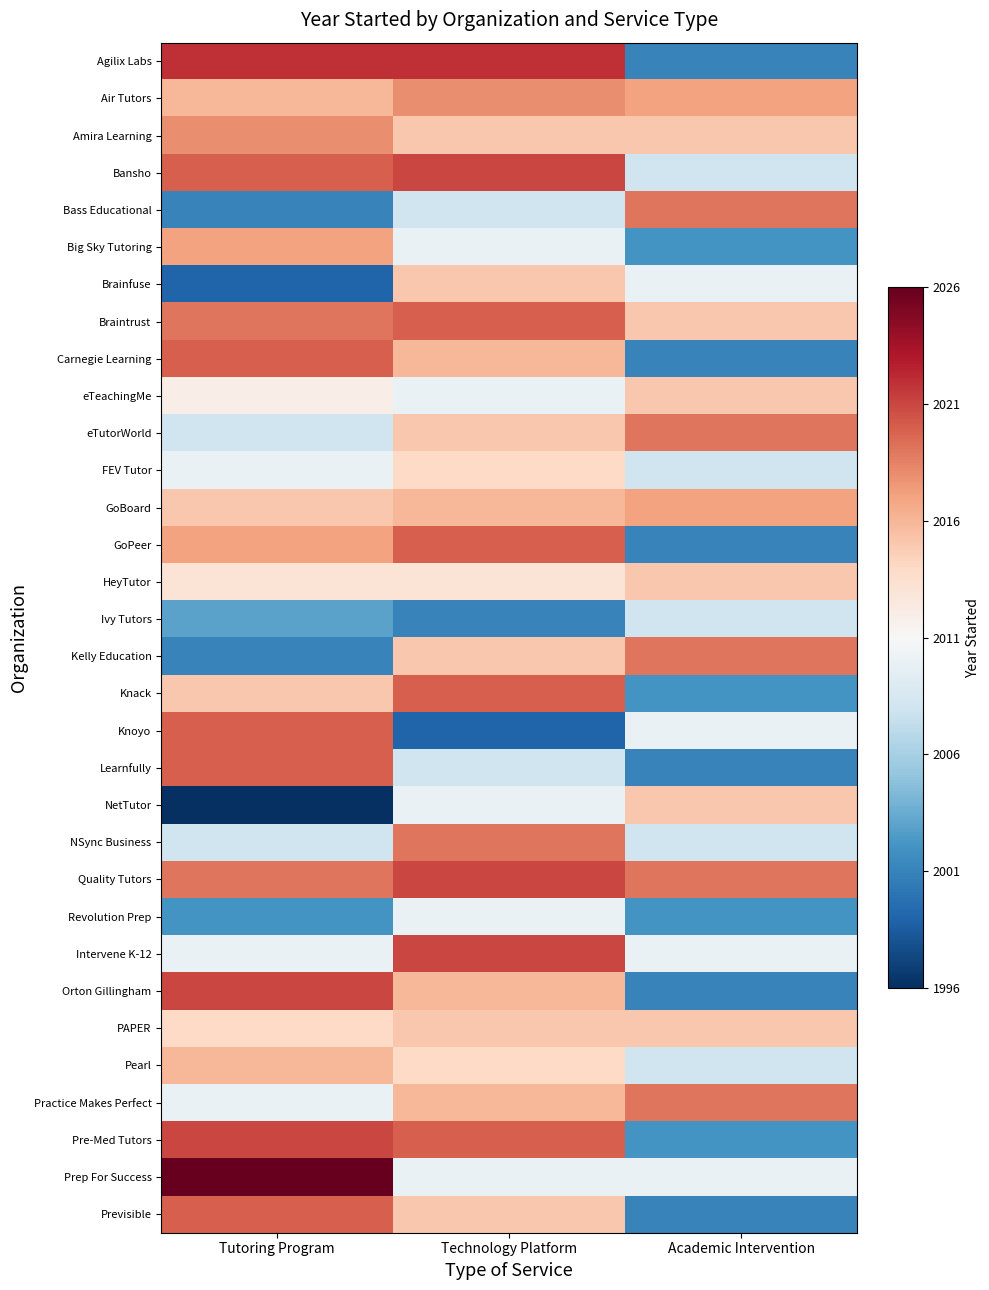

Between Technology Platform and Tutoring Program, which is larger?

Technology Platform